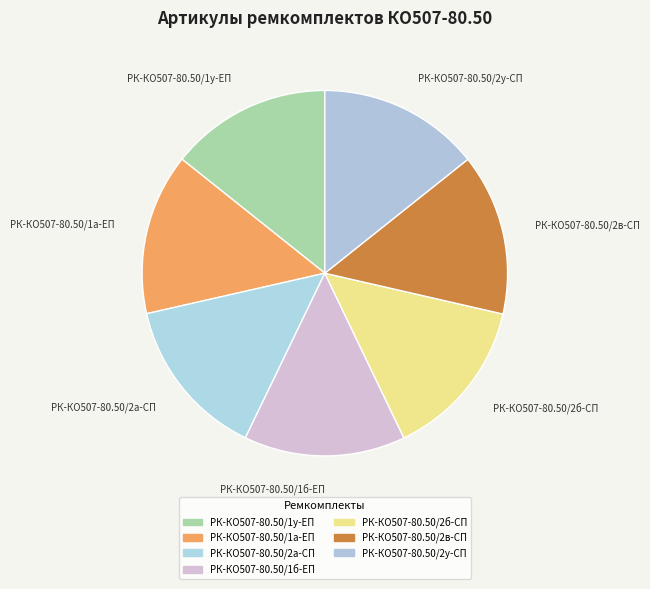

How many segments does this pie chart have?

7